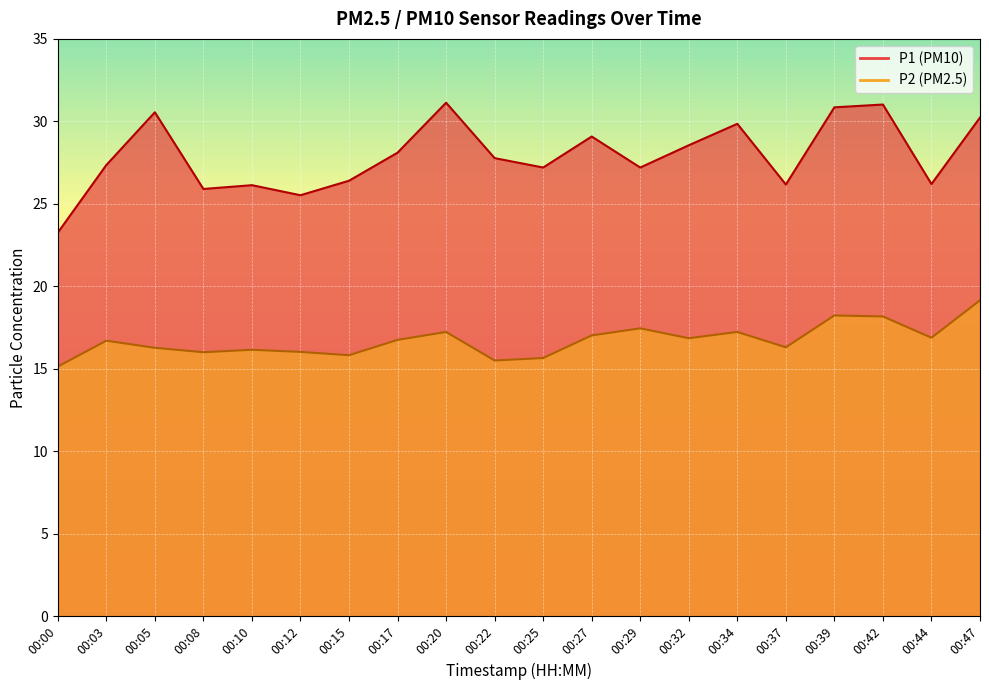

List the series in order of their peak value, highest first.

P1, P2